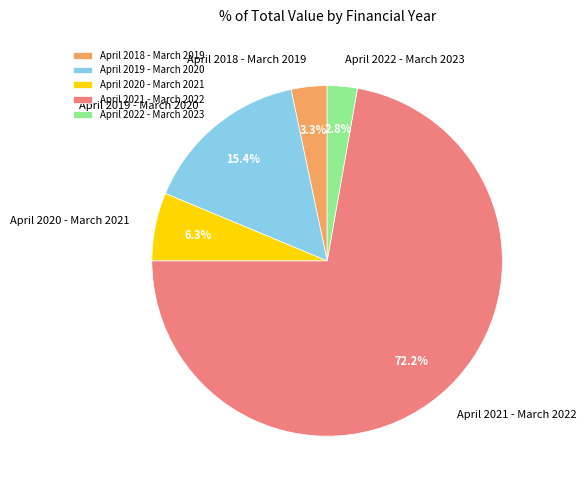

Count the number of slices in the pie.

5